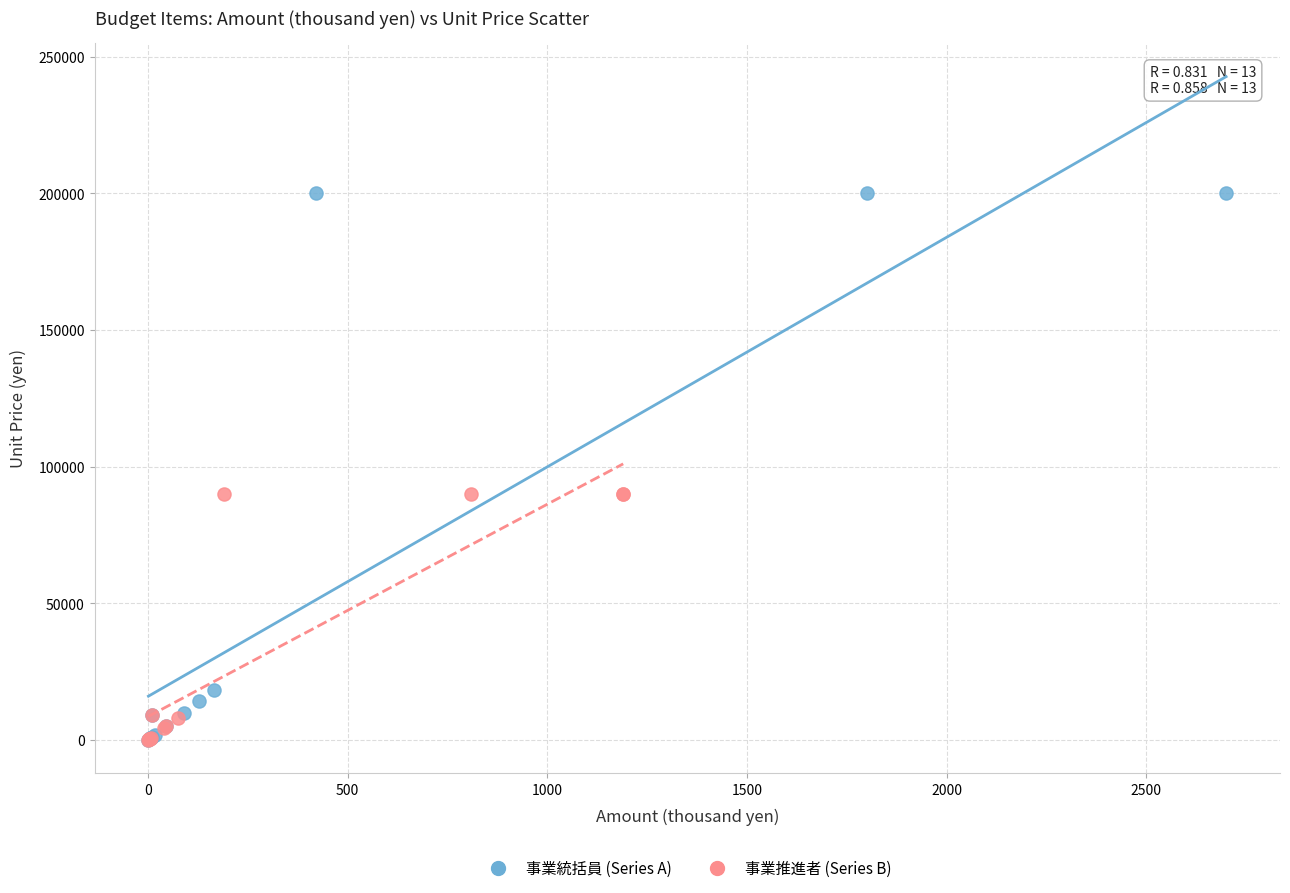

What are all the series names shown in the legend?

事業統括員 (Series A), 事業推進者 (Series B)